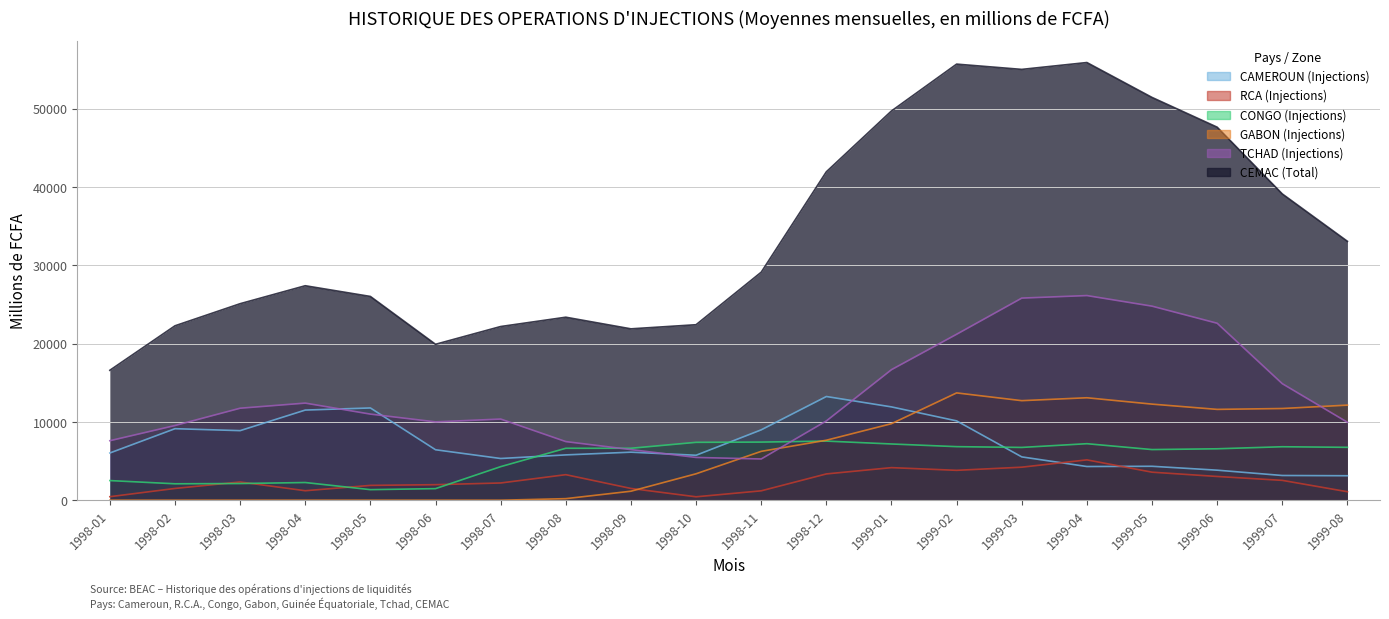

What is the average value of the RCA (Injections) series?

2446